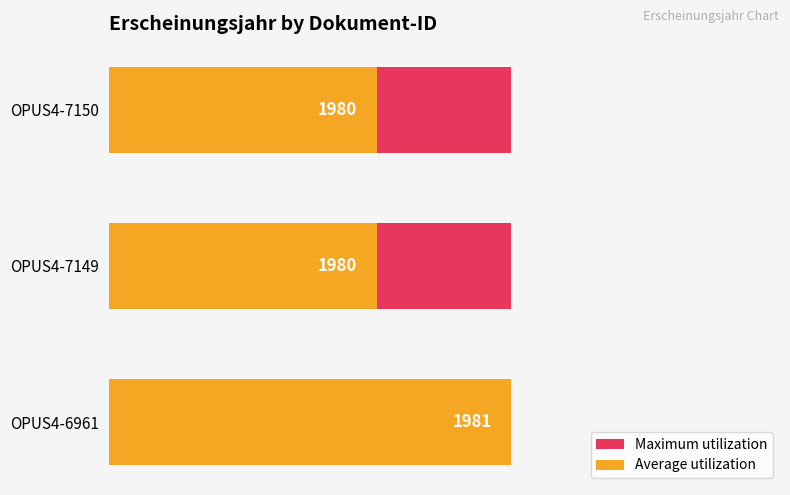

How many bars are there in total?

6